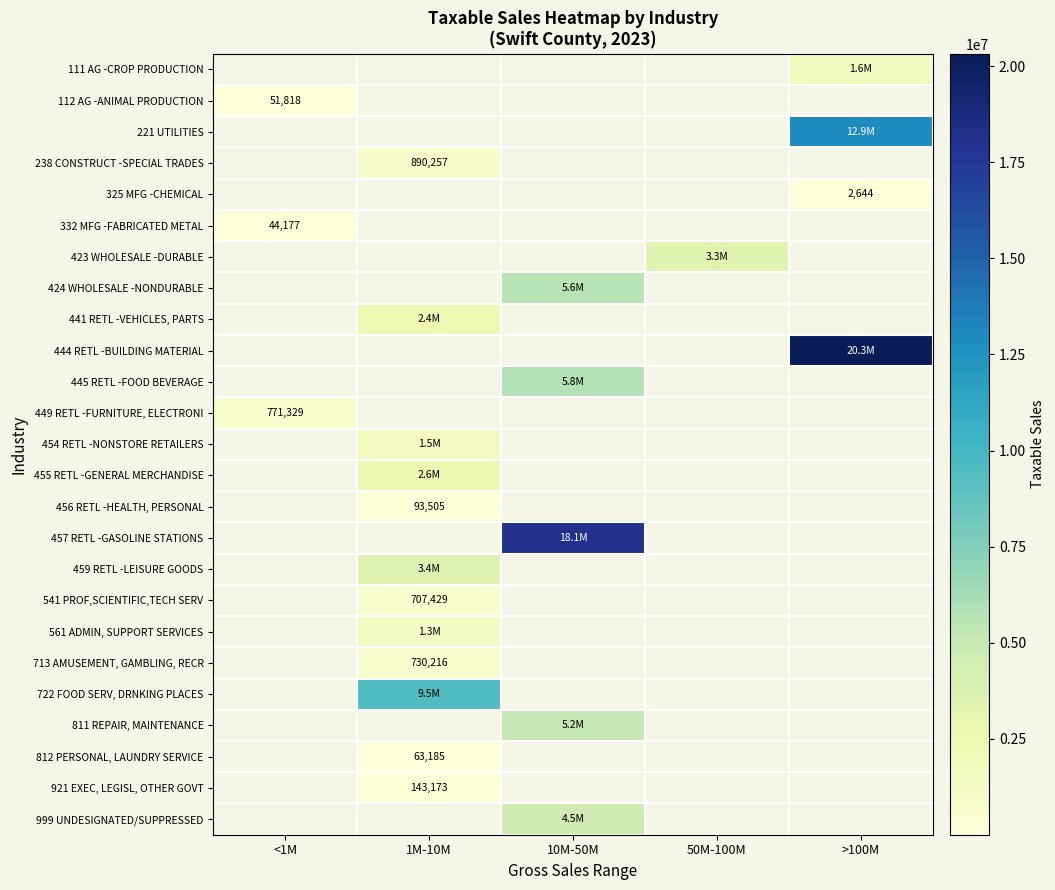

At which category does the chart reach its peak across all series?

>100M